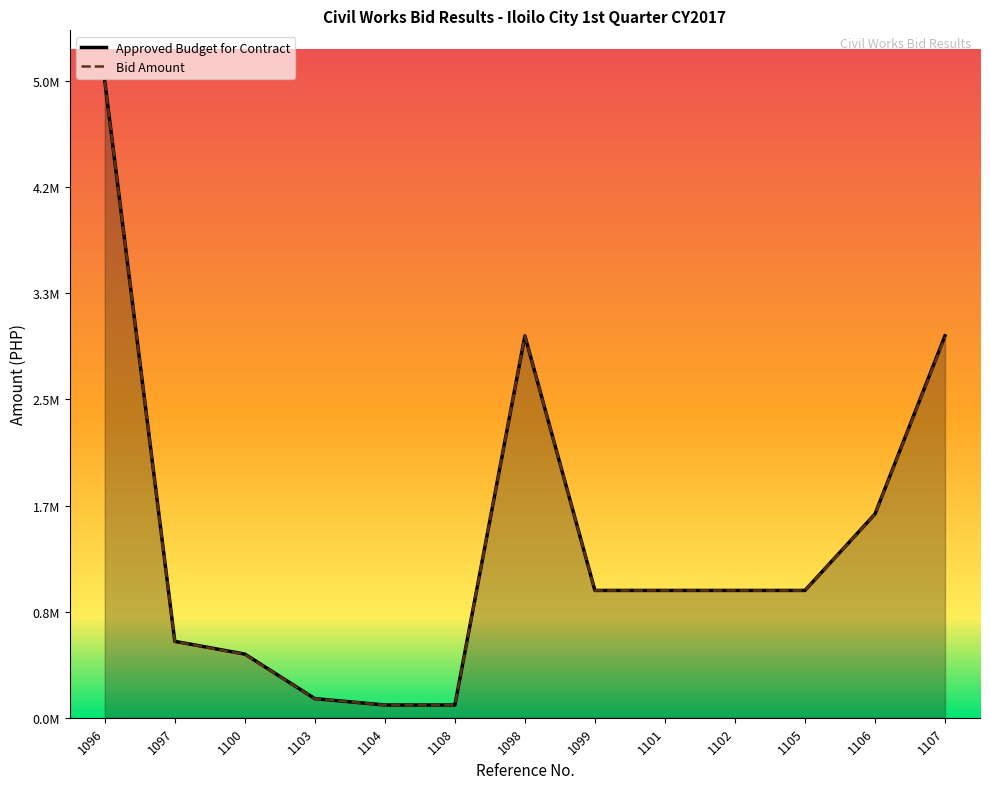

What is the difference between the maximum and minimum values in the Approved Budget for Contract series?

4900000.0